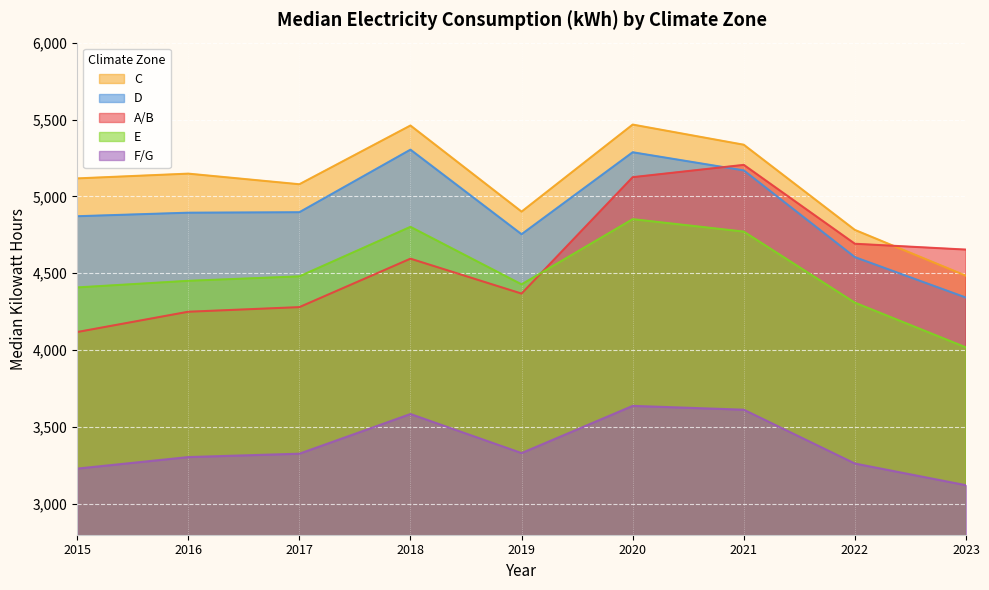

How many lines are shown in the chart?

5